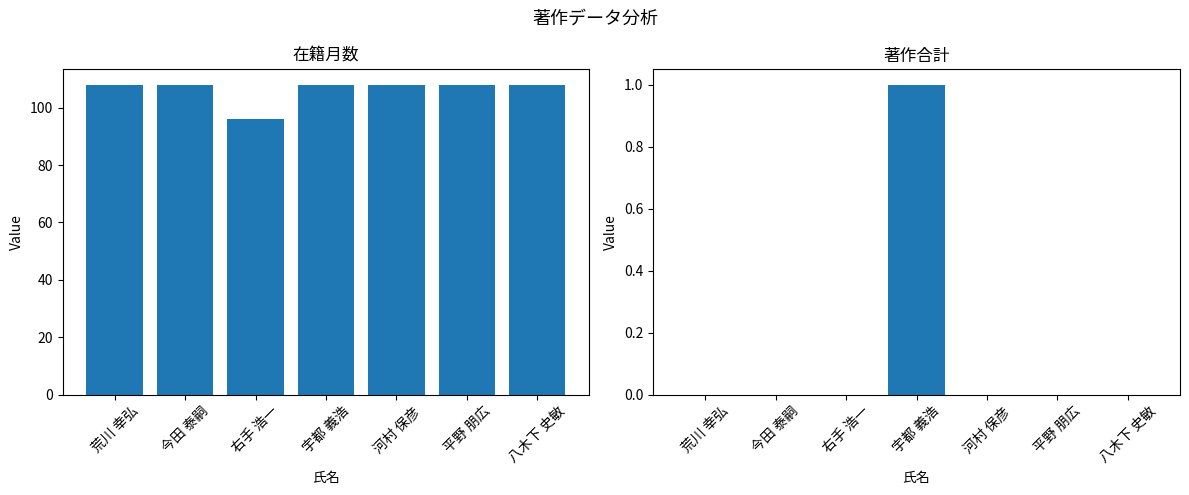

The value of 著作合計 at 今田 泰嗣 is 0. True or false?

True